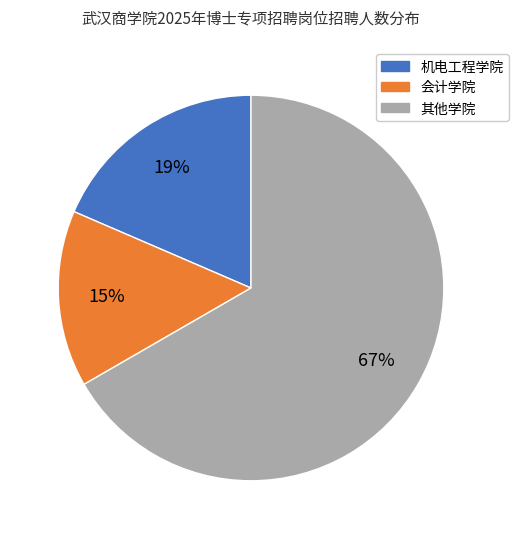

To the nearest percent, what is the average slice percentage?

33%